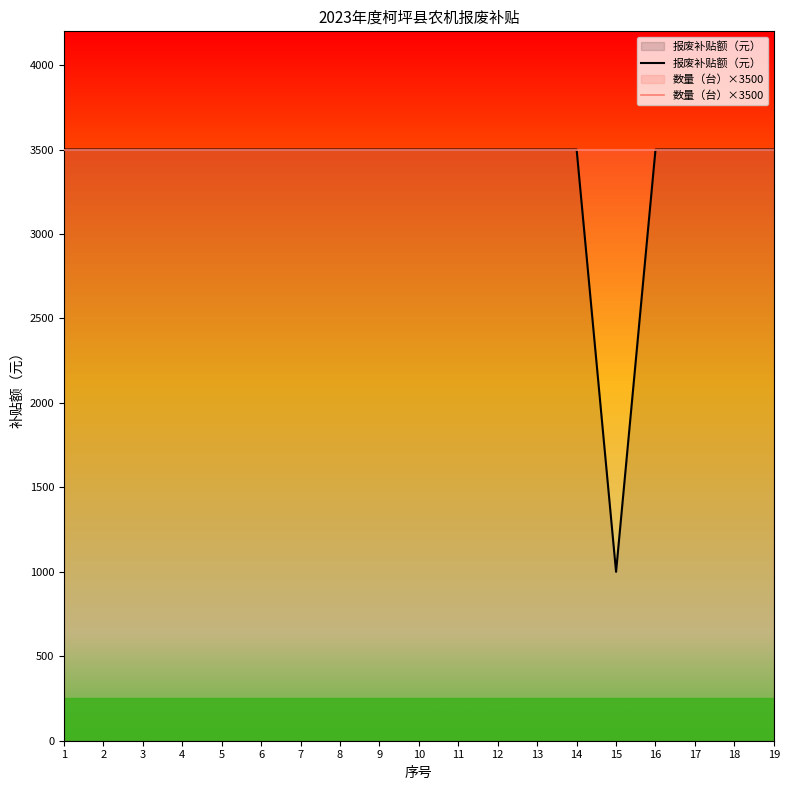

Reading left to right, extract all data points from this chart.

报废补贴额（元）: 1=3500	2=3500	3=3500	4=3500	5=3500	6=3500	7=3500	8=3500	9=3500	10=3500	11=3500	12=3500	13=3500	14=3500	15=1000	16=3500	17=3500	18=3500	19=3500
数量（台）×3500: 1=3500	2=3500	3=3500	4=3500	5=3500	6=3500	7=3500	8=3500	9=3500	10=3500	11=3500	12=3500	13=3500	14=3500	15=3500	16=3500	17=3500	18=3500	19=3500